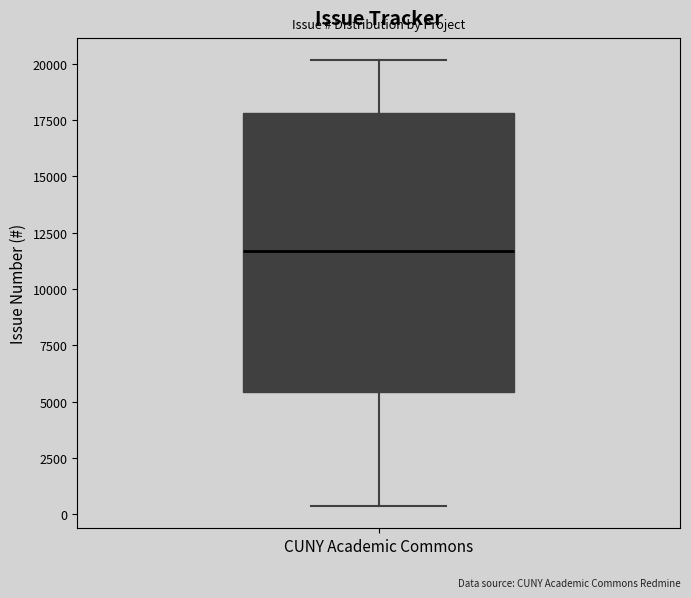

Where does the median line of the box for CUNY Academic Commons sit on the y-axis? The values are not printed on the chart, so give them approximately, as read against the axis.

11500